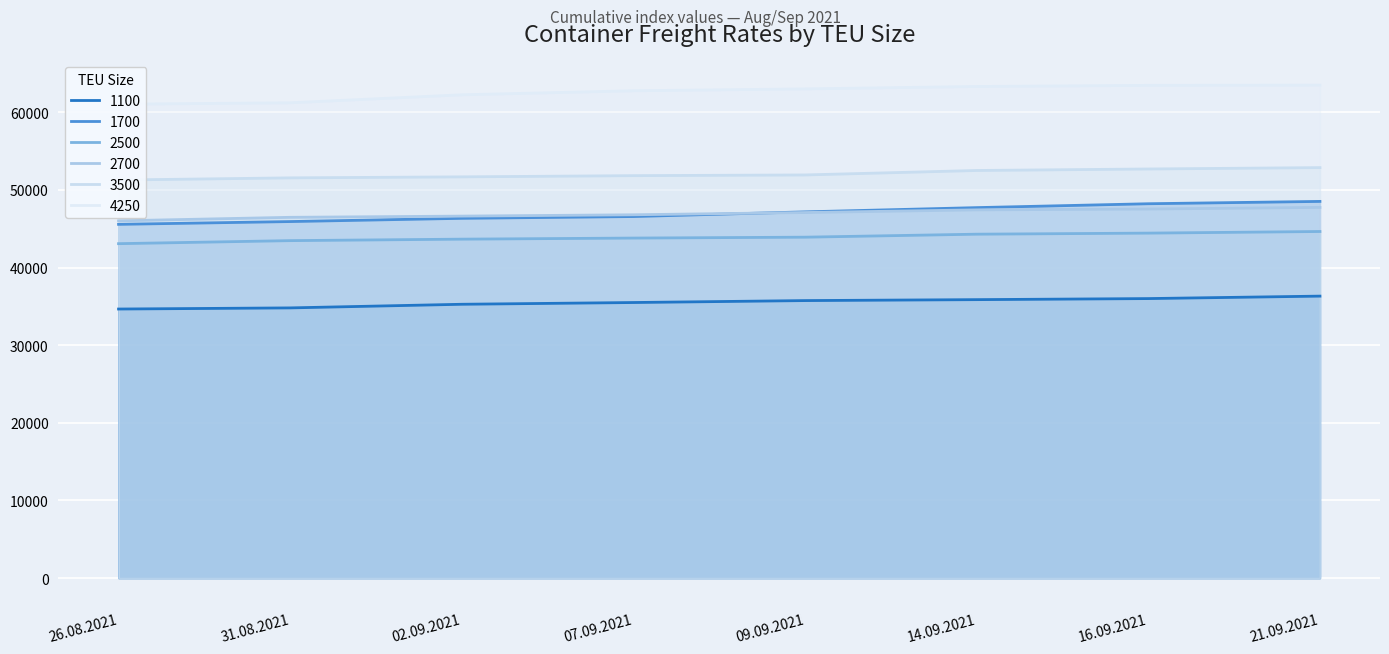

What is the lowest value of the 2700 series?

46014